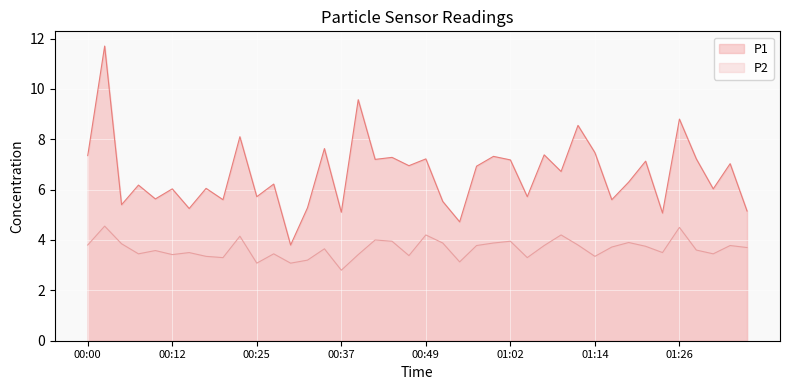

How many values in the P2 series exceed 3?

39